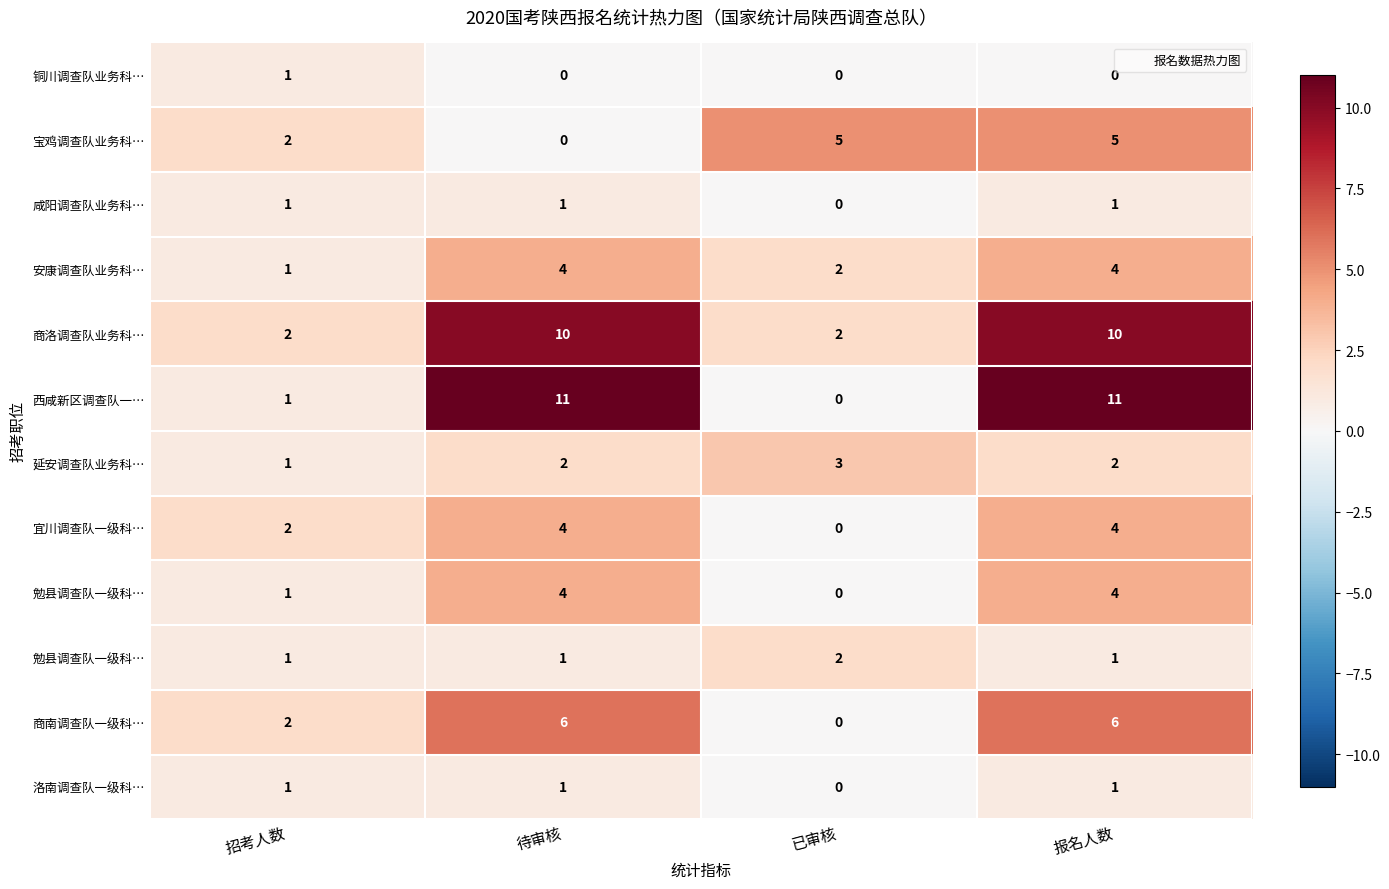

At which category is the sum across all series the highest?

报名人数